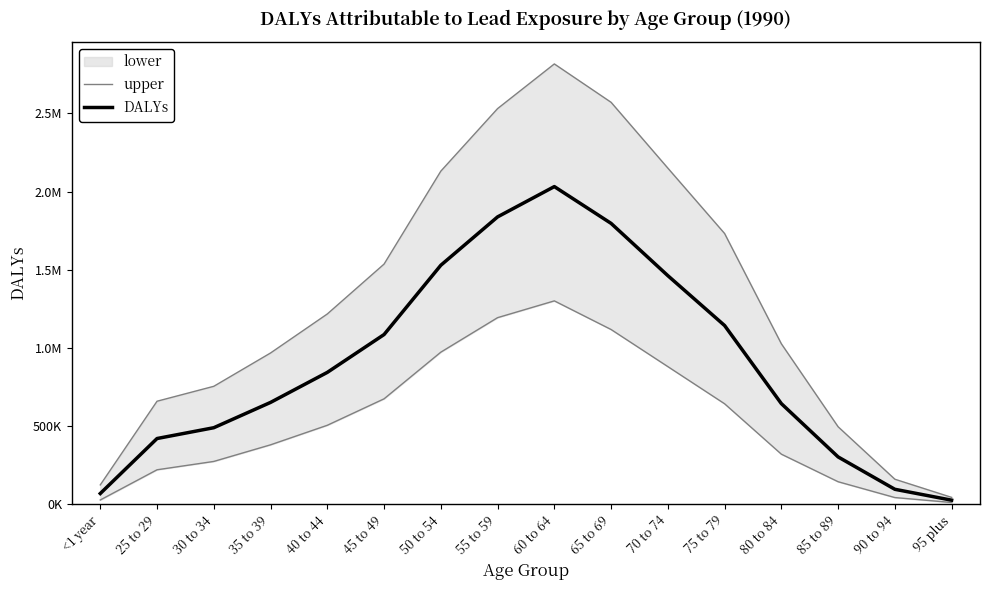

Reading left to right, what are all the values shown in this chart?

upper: <1 year=123778.8	25 to 29=659037.4	30 to 34=754524.2	35 to 39=967692.7	40 to 44=1217273.7	45 to 49=1536422.8	50 to 54=2130916.4	55 to 59=2531009.8	60 to 64=2816795.6	65 to 69=2571270.0	70 to 74=2150239.0	75 to 79=1731921.9	80 to 84=1026478.6	85 to 89=495649.0	90 to 94=160026.1	95 plus=43903.0
DALYs: <1 year=68650.2	25 to 29=420411.9	30 to 34=489584.9	35 to 39=651457.0	40 to 44=843562.2	45 to 49=1085638.9	50 to 54=1528904.0	55 to 59=1838242.6	60 to 64=2032125.1	65 to 69=1796733.0	70 to 74=1462317.2	75 to 79=1143259.5	80 to 84=643699.5	85 to 89=302739.6	90 to 94=95651.7	95 plus=25950.2